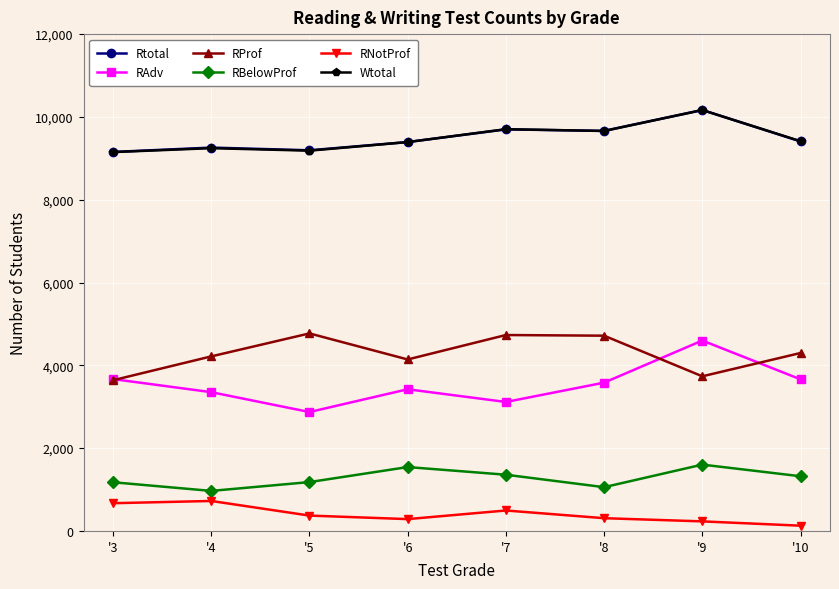

What is the average value of the Rtotal series?

9492